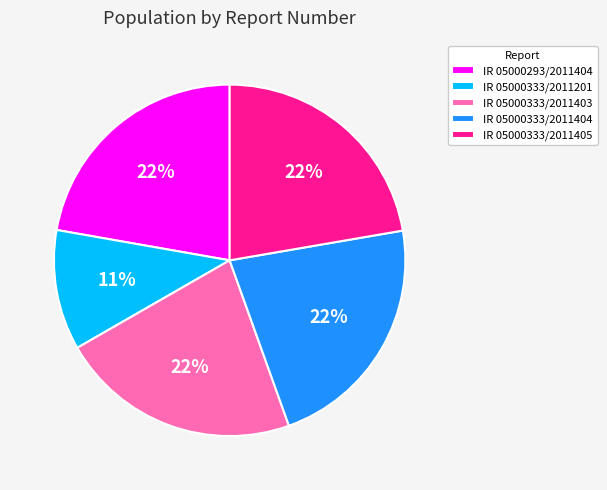

Combined, do IR 05000333/2011404 and IR 05000333/2011201 account for over 50%?

No